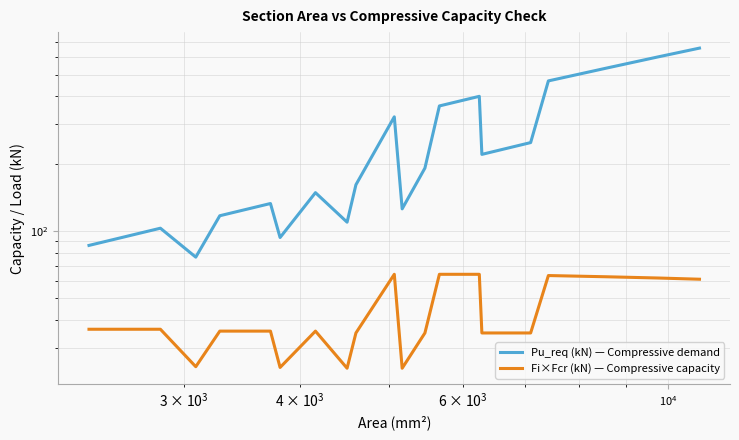

At how many categories does at least one series exceed 137?

12